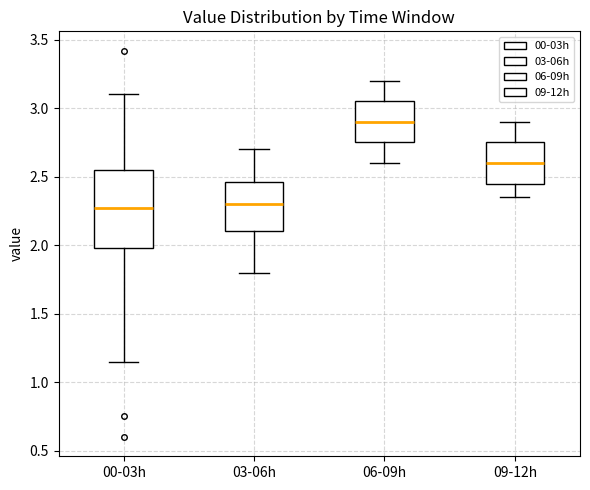

Reading left to right, transcribe this box plot: for each box, give where its median line is, the range the box spans, and where its two whiskers end, as read against the y-axis. The values are not printed on the chart, so give them approximately, as read against the axis.

00-03h: median 2.25, box 2.00 to 2.55, whiskers 1.15 to 3.10
03-06h: median 2.30, box 2.10 to 2.45, whiskers 1.80 to 2.70
06-09h: median 2.90, box 2.75 to 3.05, whiskers 2.60 to 3.20
09-12h: median 2.60, box 2.45 to 2.75, whiskers 2.35 to 2.90